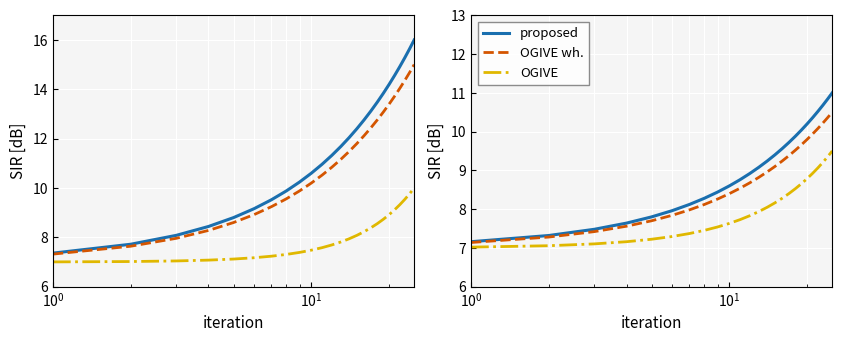

How many lines are shown in the chart?

3